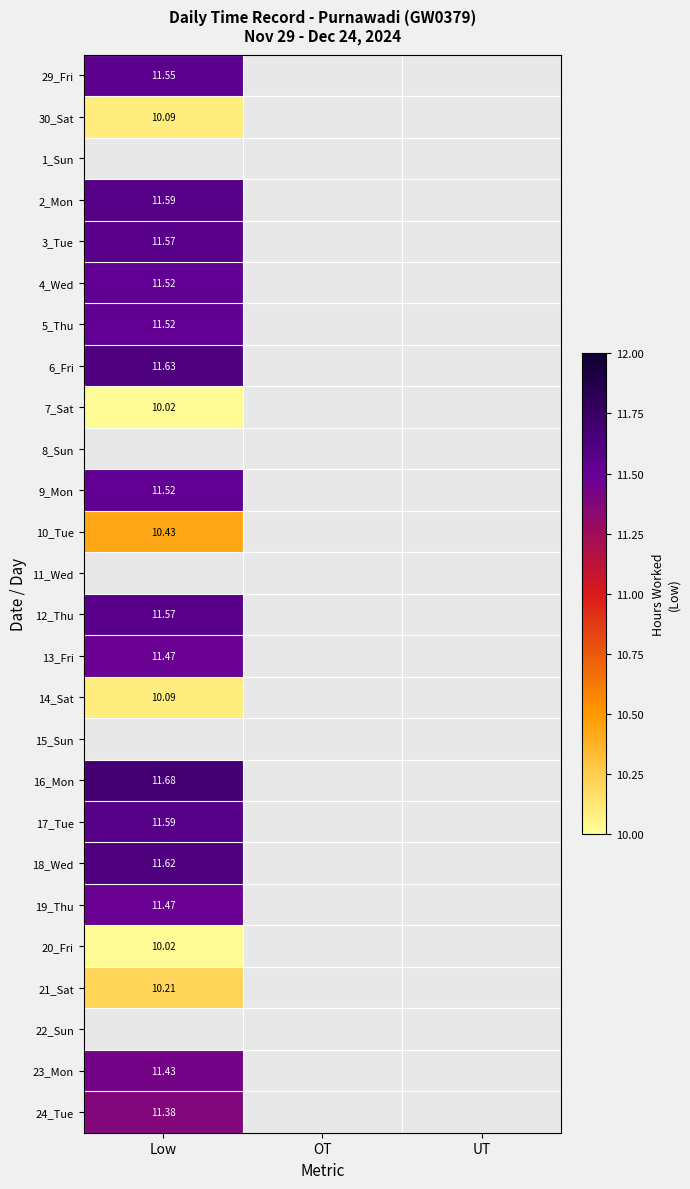

Is the value of 17_Tue at Low greater than the value of 5_Thu at Low?

Yes